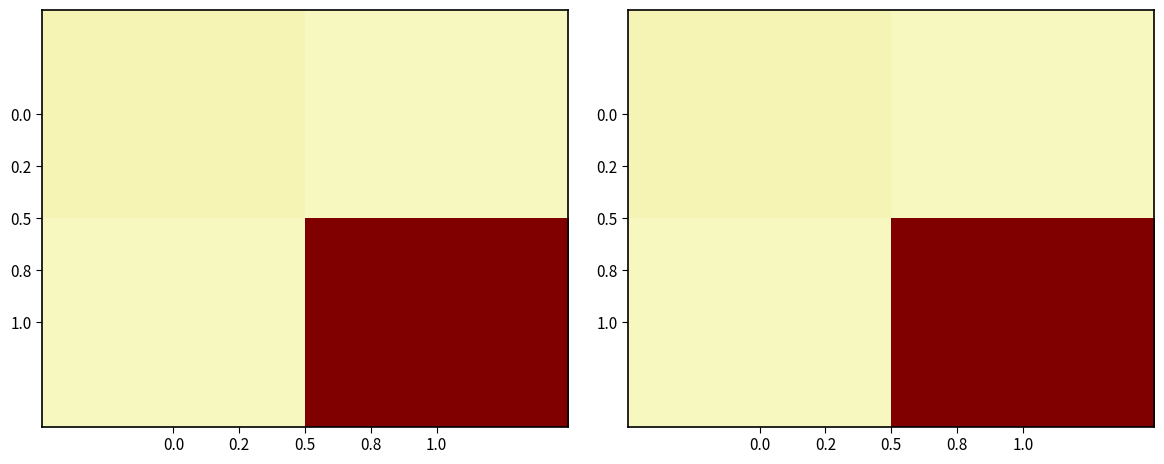

What is the total value across all series at 0.0?

1